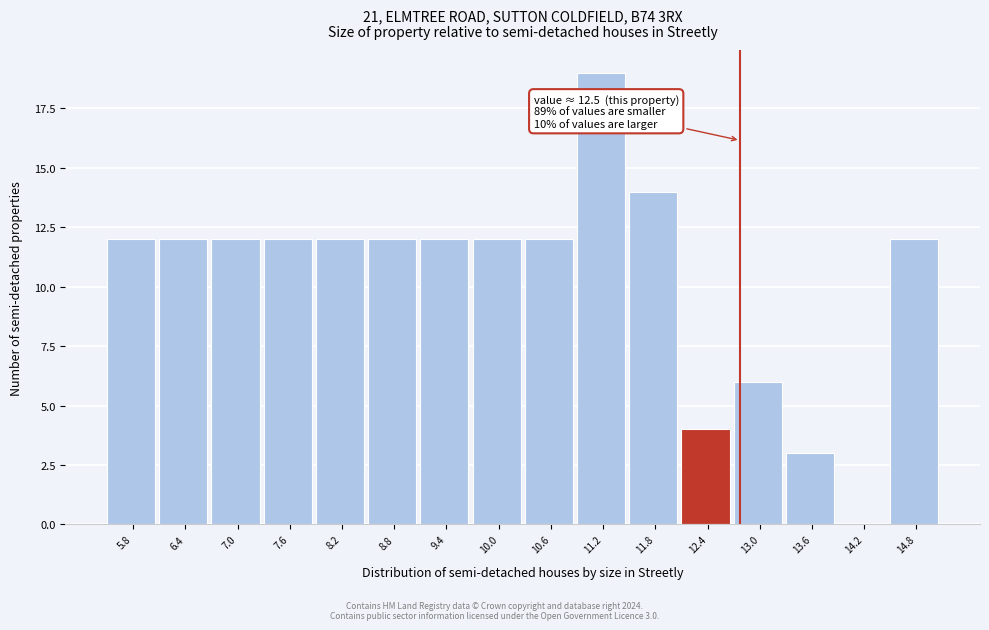

Over which range of the x-axis is the bar tallest?

10.9 to 11.5